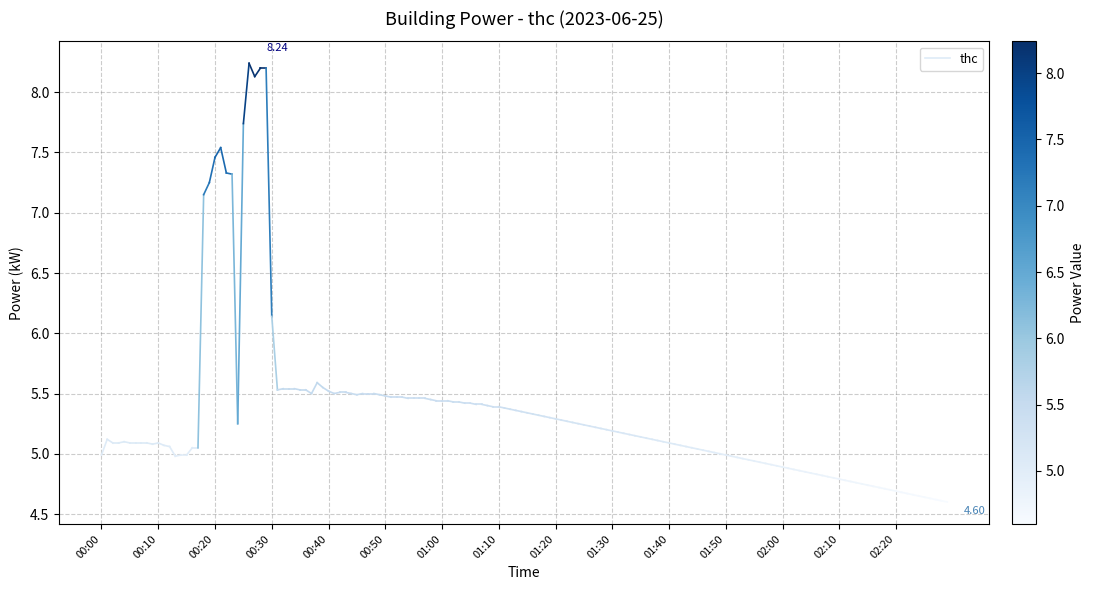

What is the change in value from 00:00 to 00:10?

+0.1